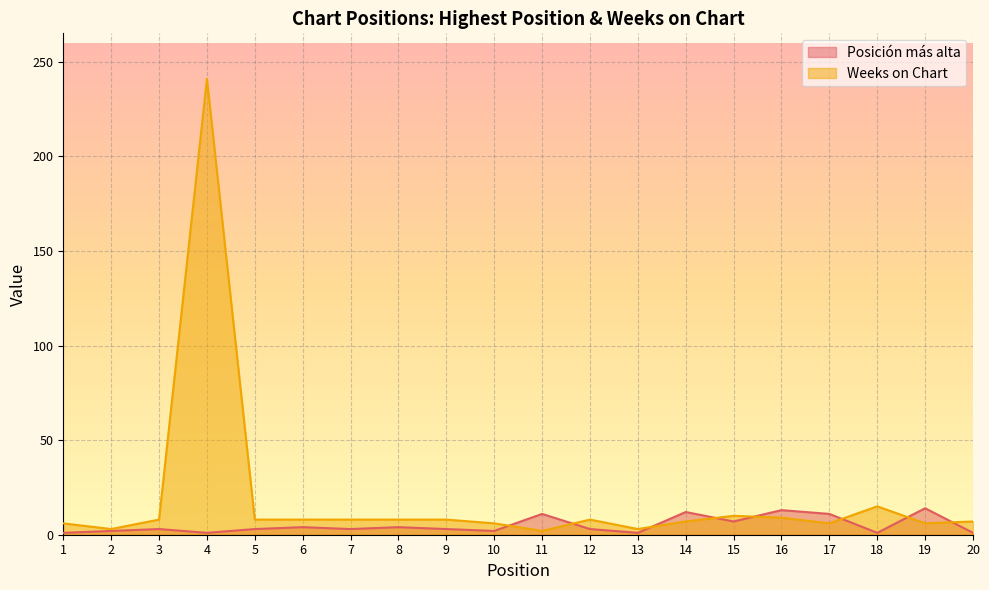

What is the approximate value of Weeks on Chart at 8, to the nearest 10?

10